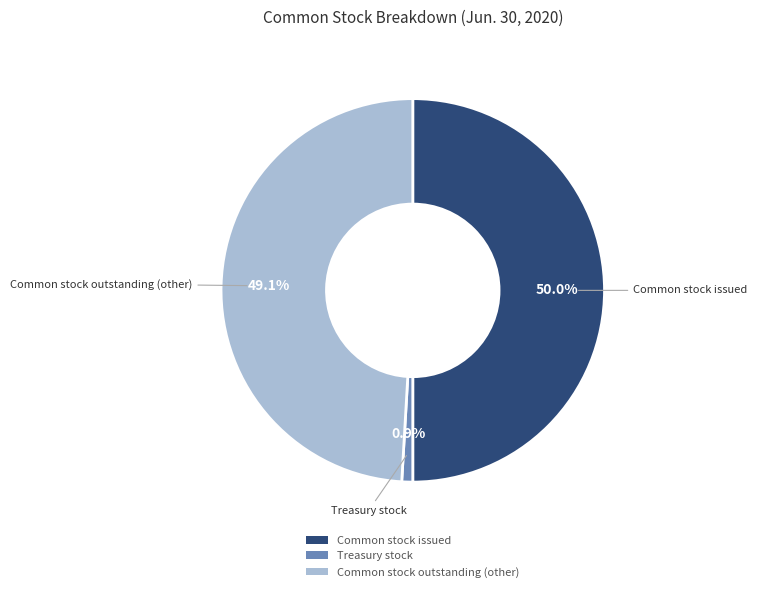

Combined, what portion of the pie is Treasury stock and Common stock outstanding (other)?

50.0%